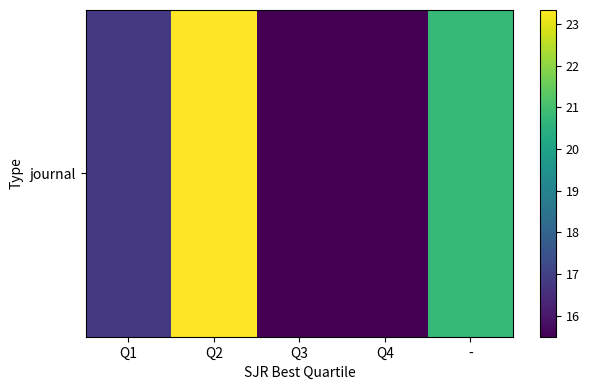

What is the approximate value at -?

20.8